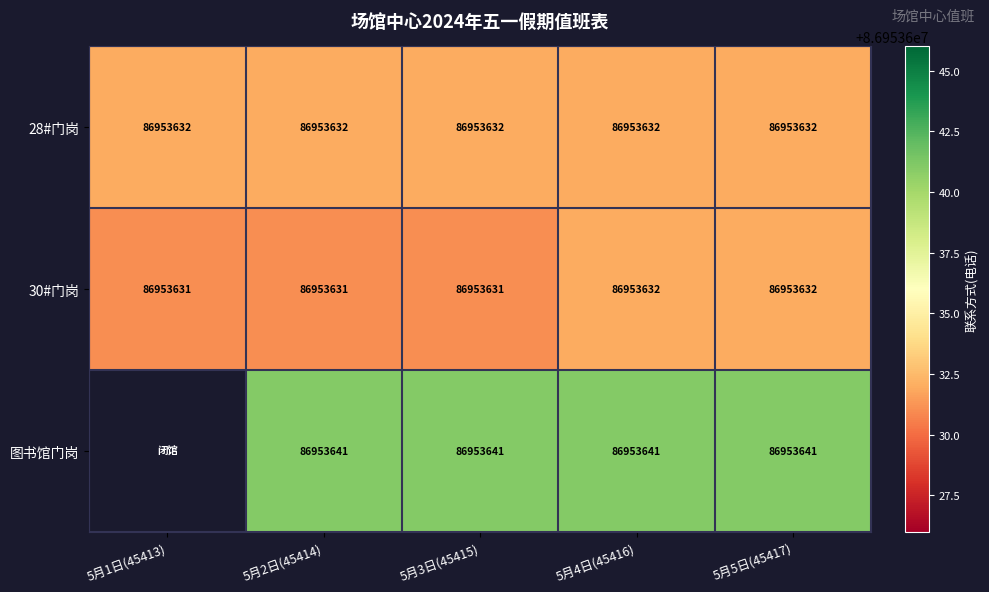

What is the greatest value displayed?

86953641